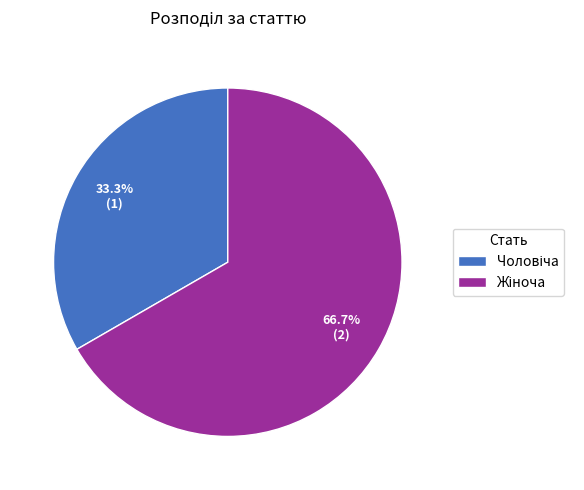

Does any single category account for the majority?

Yes